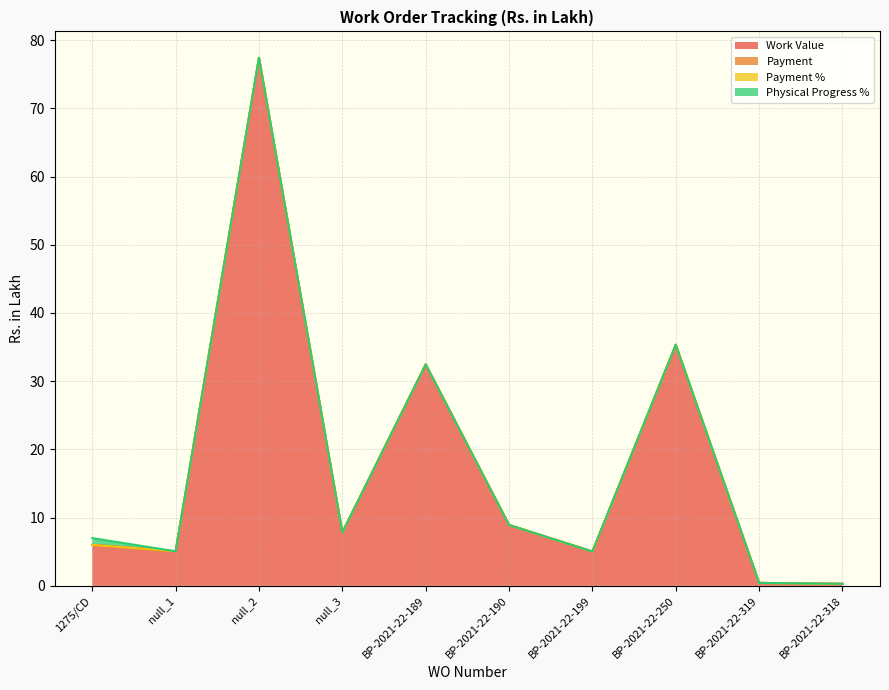

How many series are shown in this chart?

4